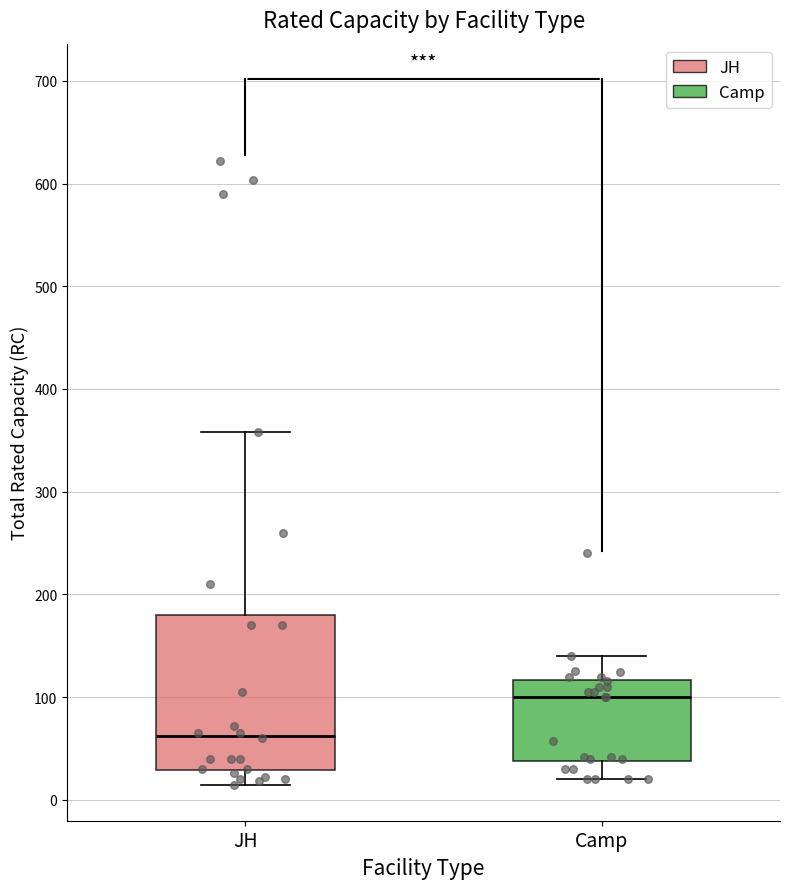

Reading left to right, read every box against the y-axis: the position of its median line, the range the box covers, and the ends of its whiskers. The values are not printed on the chart, so give them approximately, as read against the axis.

JH: median 60, box 30 to 180, whiskers 10 to 360
Camp: median 100, box 40 to 120, whiskers 20 to 140